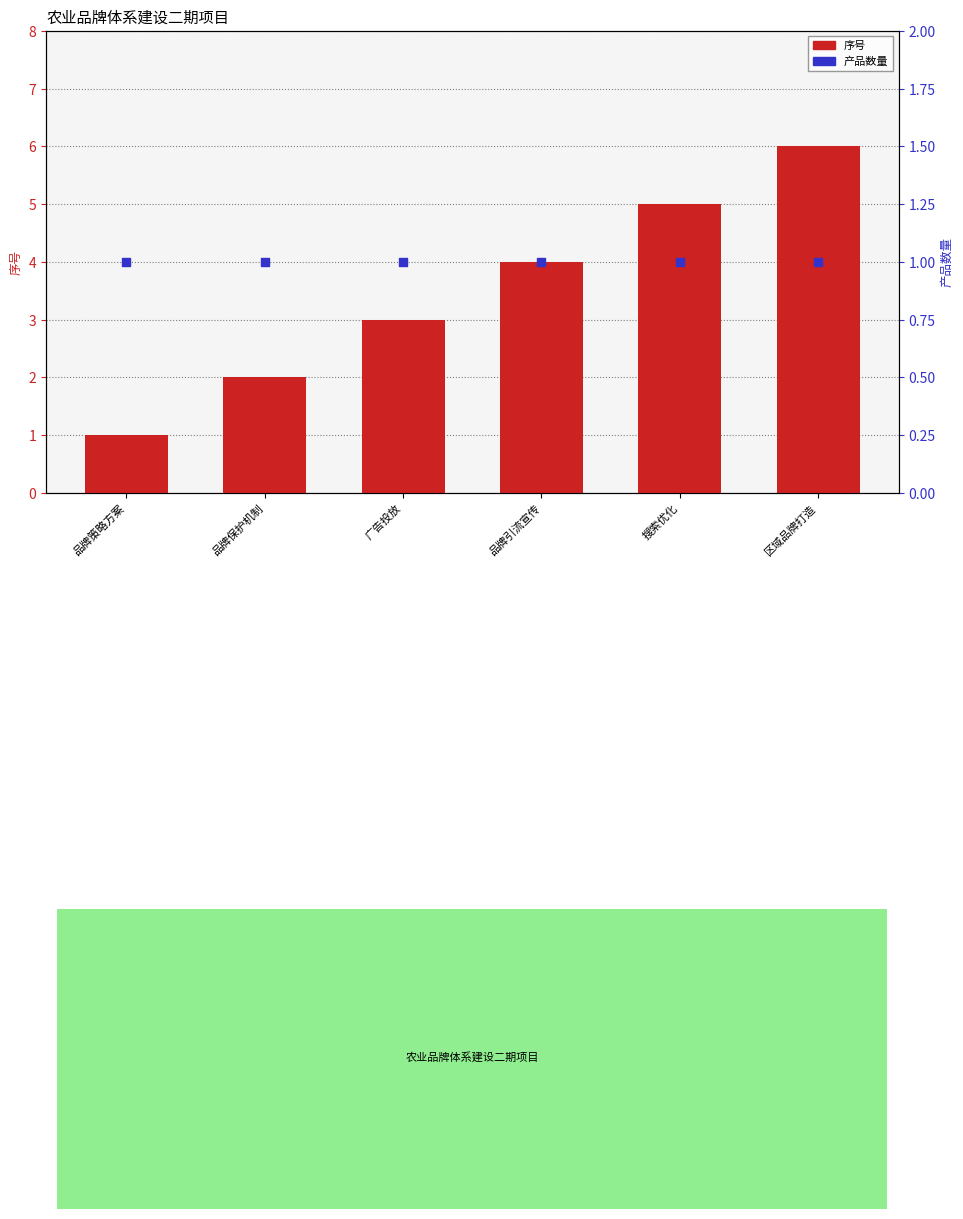

What are all the series names shown in the legend?

序号, 产品数量